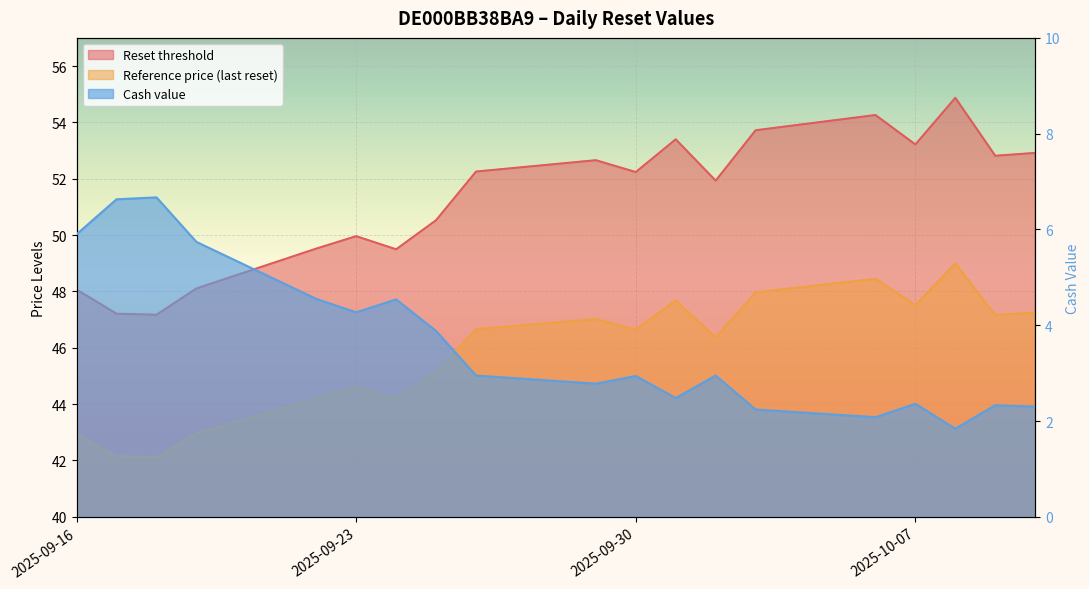

What is the total value across all series at 2025-10-10?

102.5